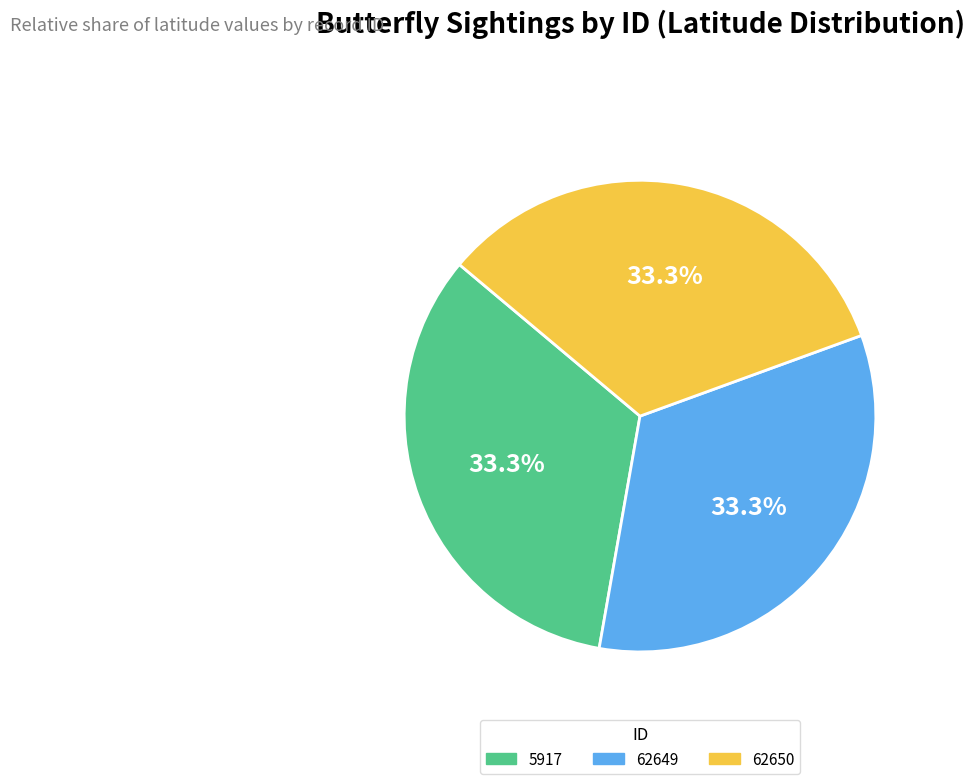

The 62649 slice represents 33% of the pie. True or false?

True